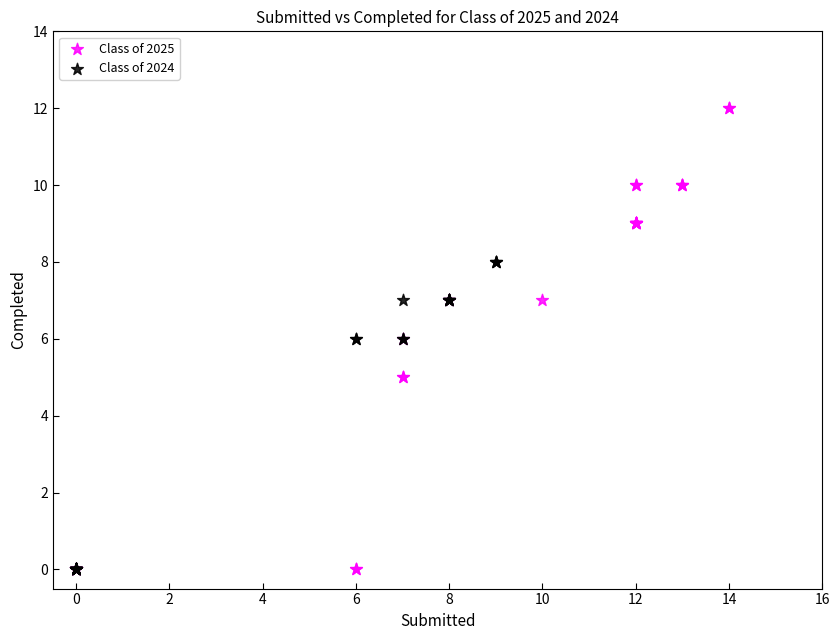

Which series contains the highest Y value?

Class of 2025